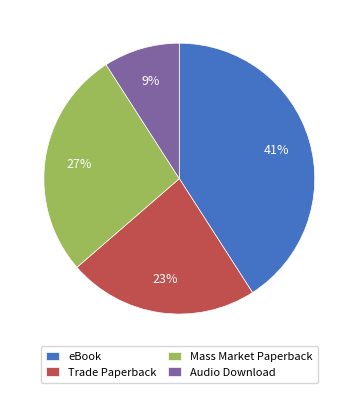

To the nearest percent, what percentage of the pie is eBook?

41%